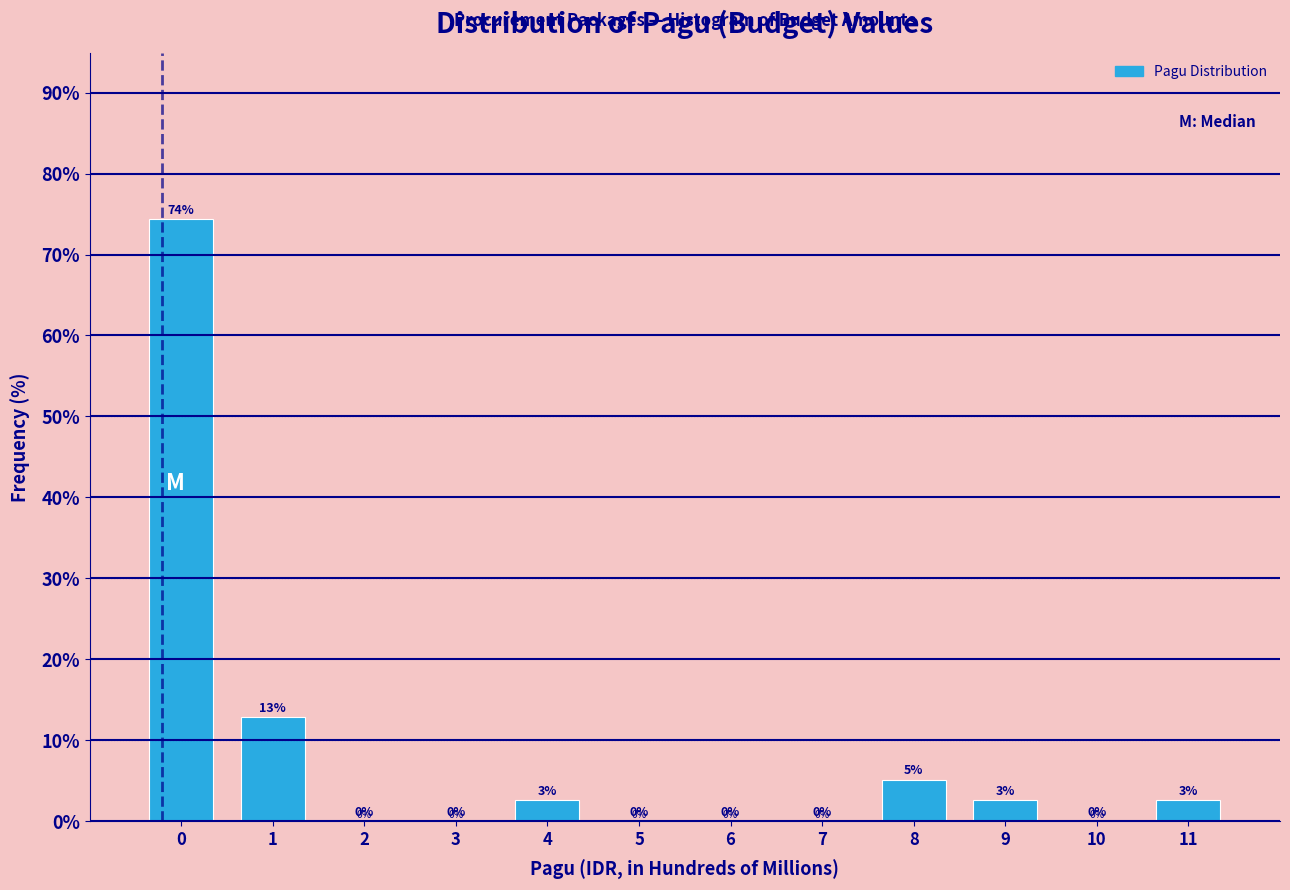

True or false: the data shows 131.8 at 0.

False